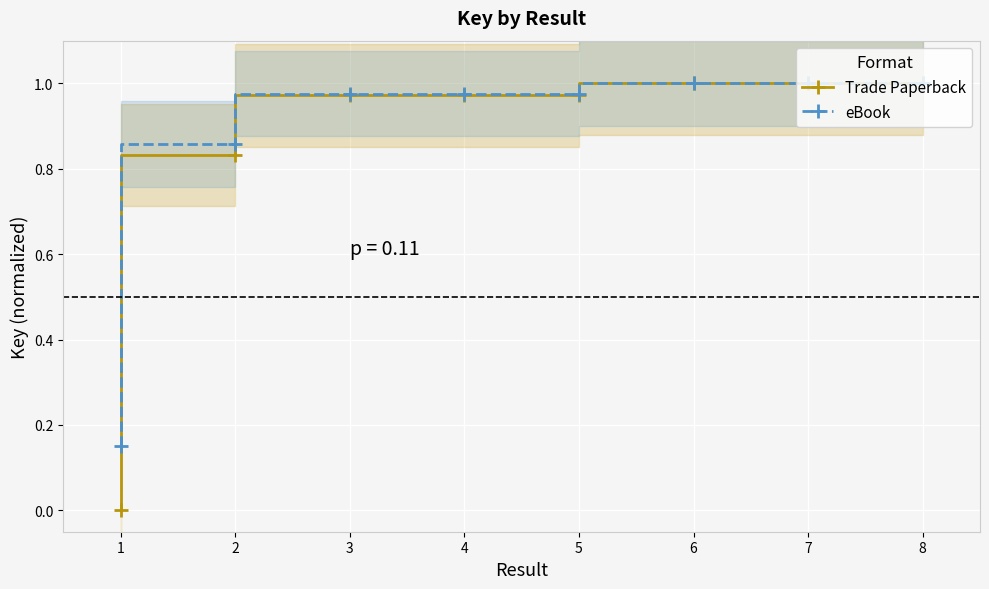

What is the maximum value for Trade Paperback?

1.0